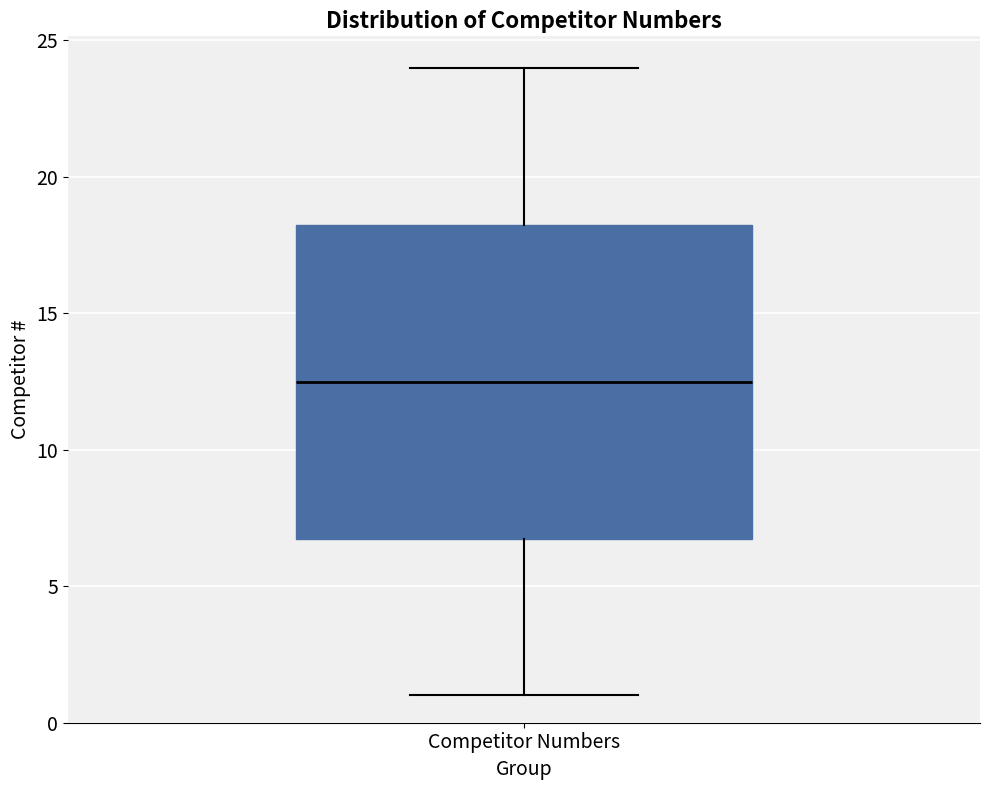

Read this box plot against the y-axis: the position of the median line, the range covered by the box, and the ends of both whiskers. The values are not printed on the chart, so give them approximately, as read against the axis.

median 12.5, box 7.0 to 18.5, whiskers 1.0 to 24.0